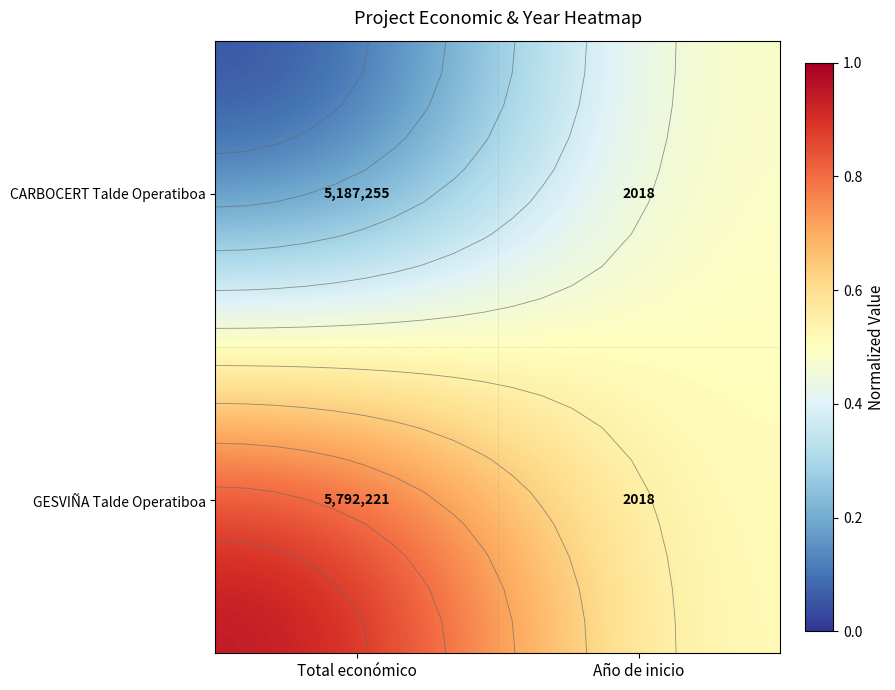

The CARBOCERT Talde Operatiboa series shows 0.5 at Año de inicio. True or false?

True